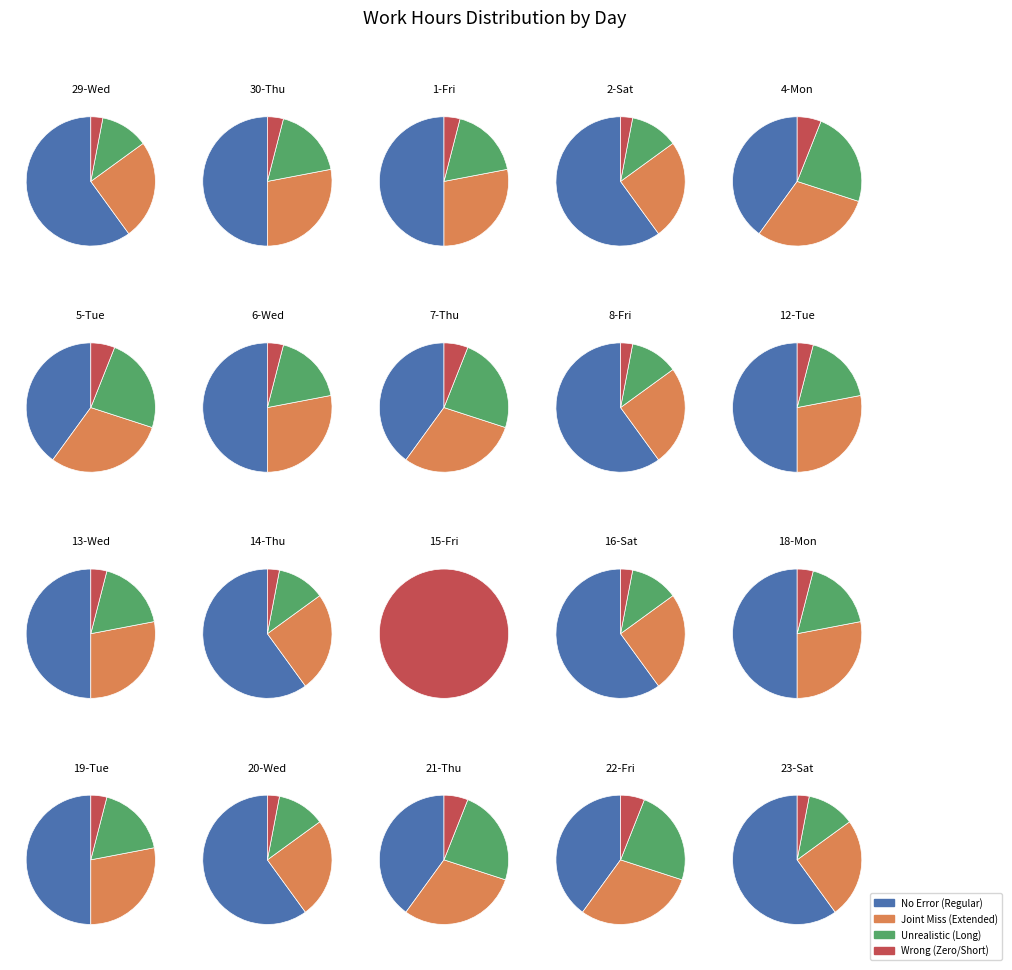

Combined, do 16 and 18 account for over 50%?

No